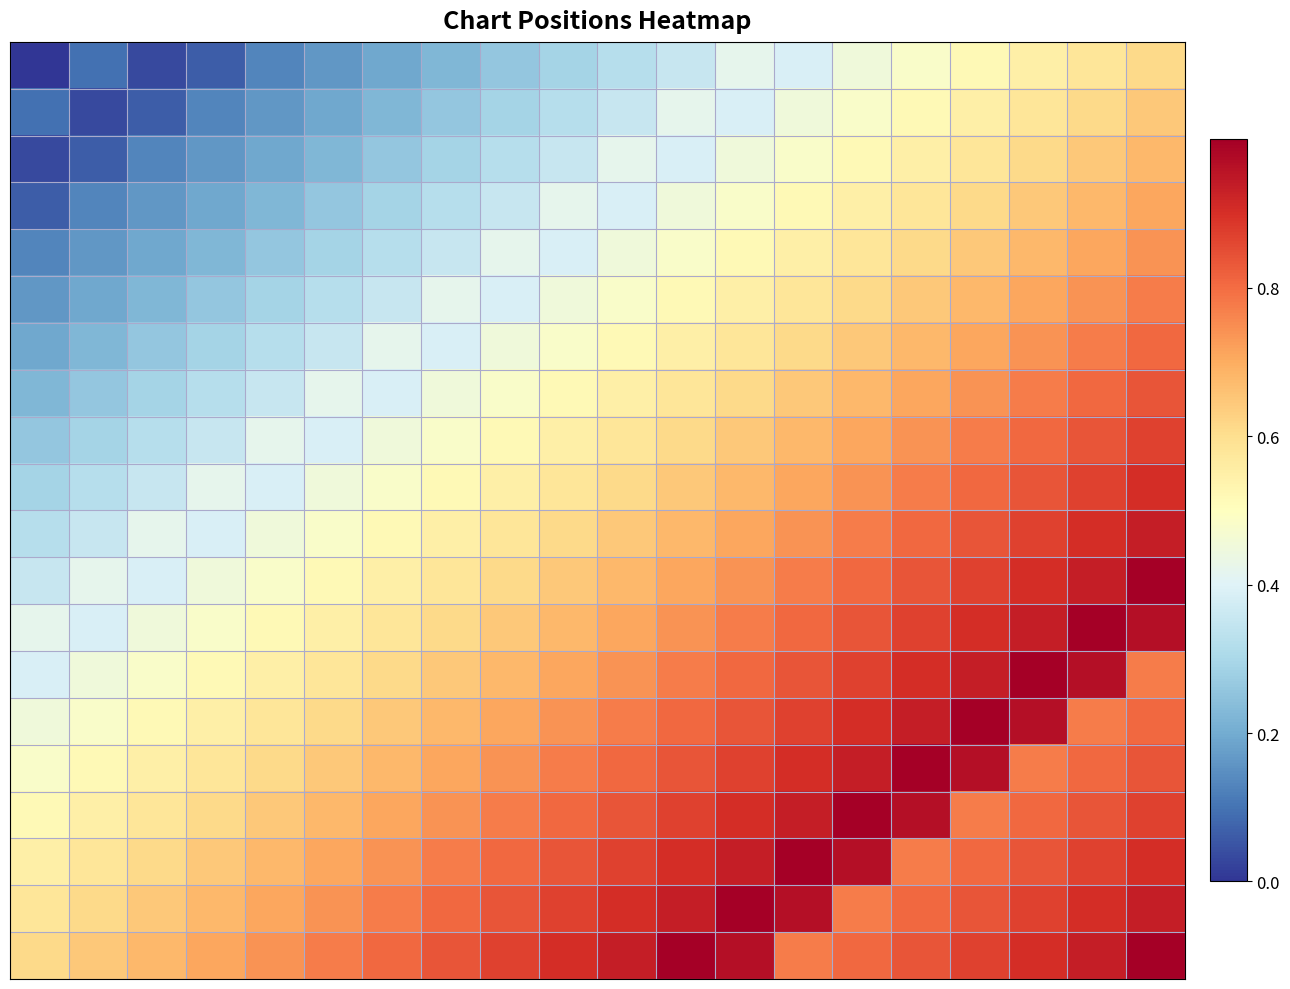

How many data points does each series have?

20